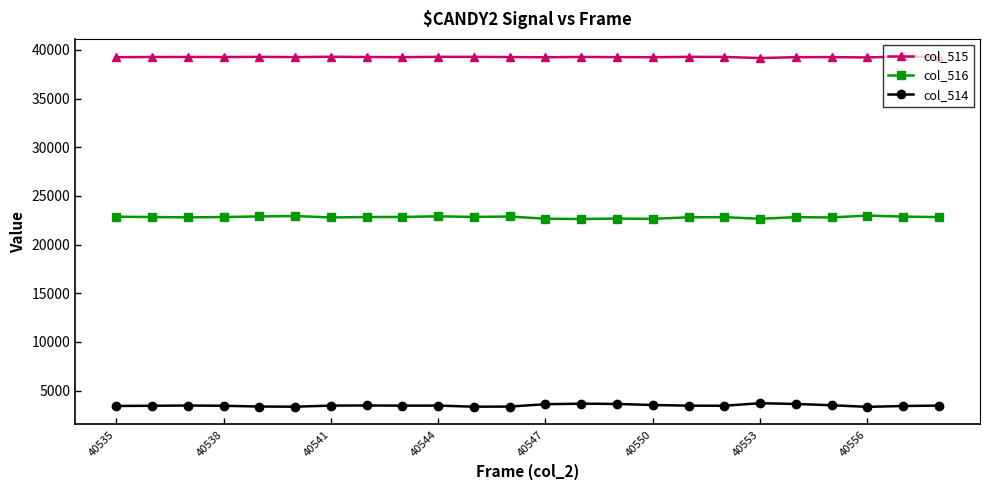

True or false: col_514 and col_516 cross at least once.

False